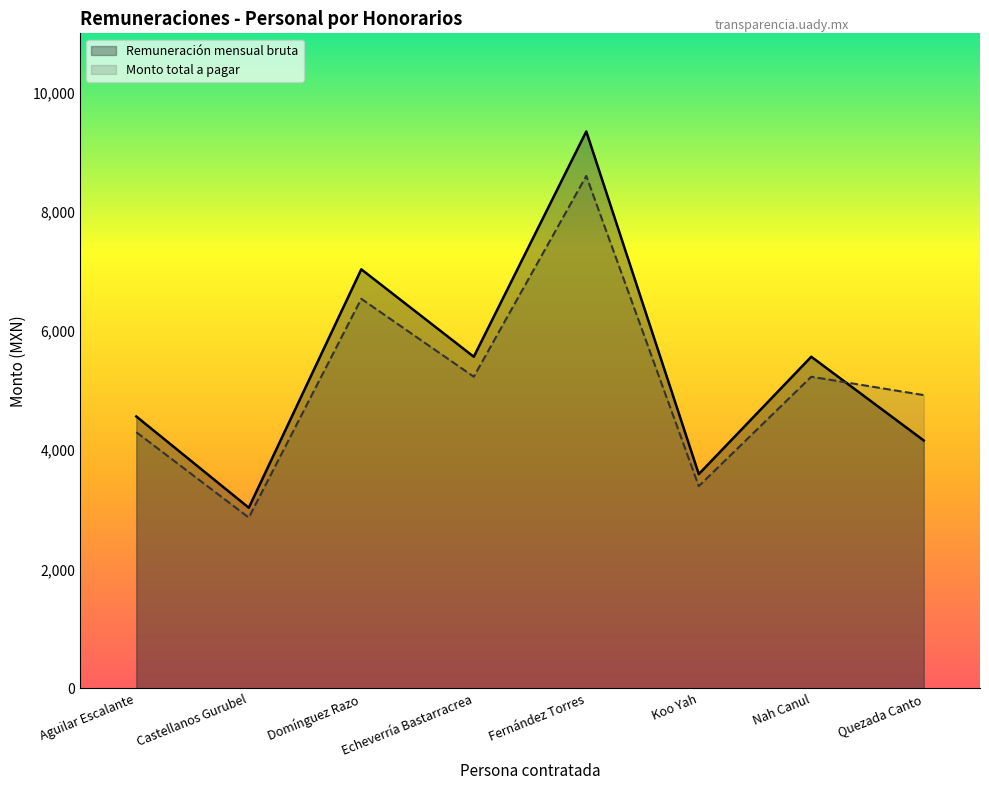

At how many categories does at least one series exceed 3615?

6